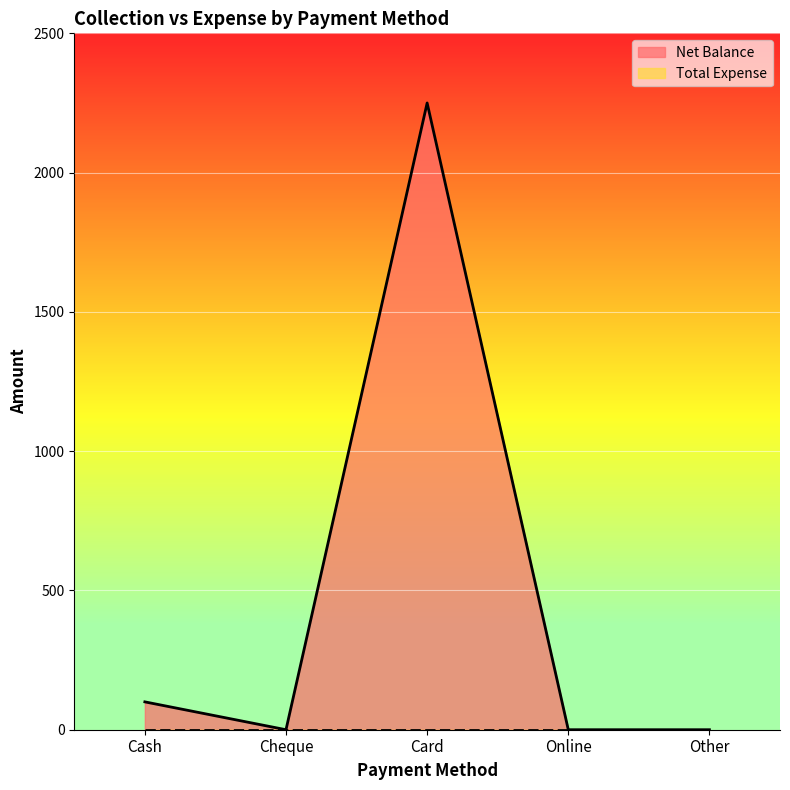

Which has a higher value, Cash or Cheque?

Cash